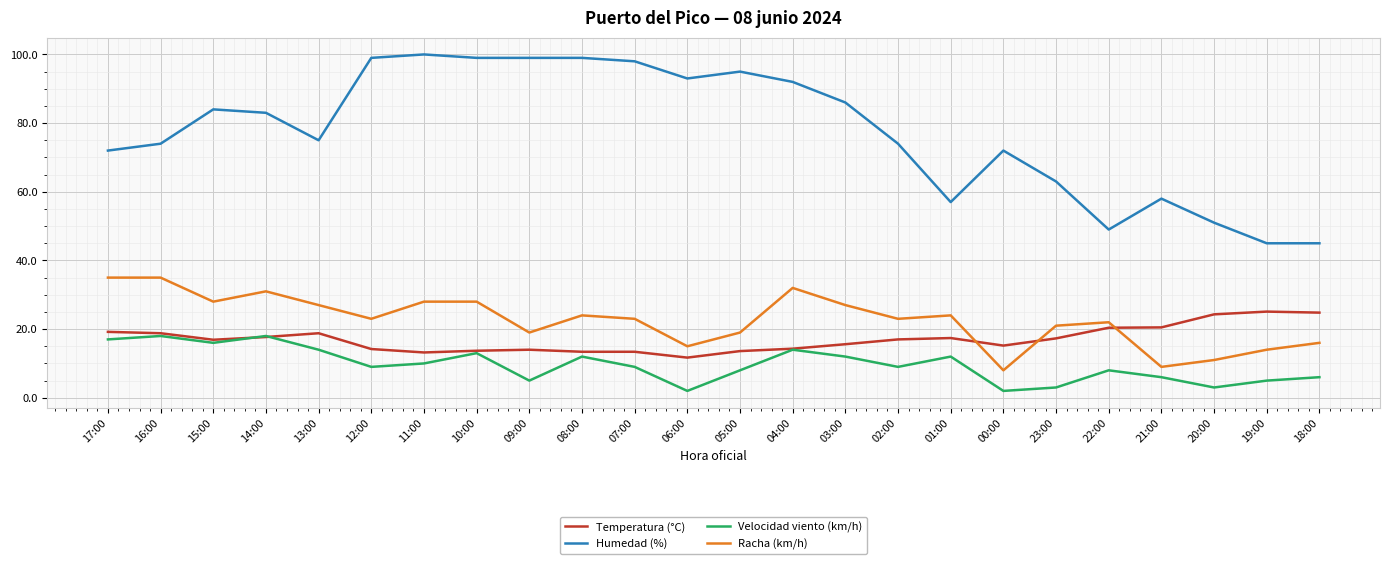

What is the average value of the Humedad (%) series?

77.6